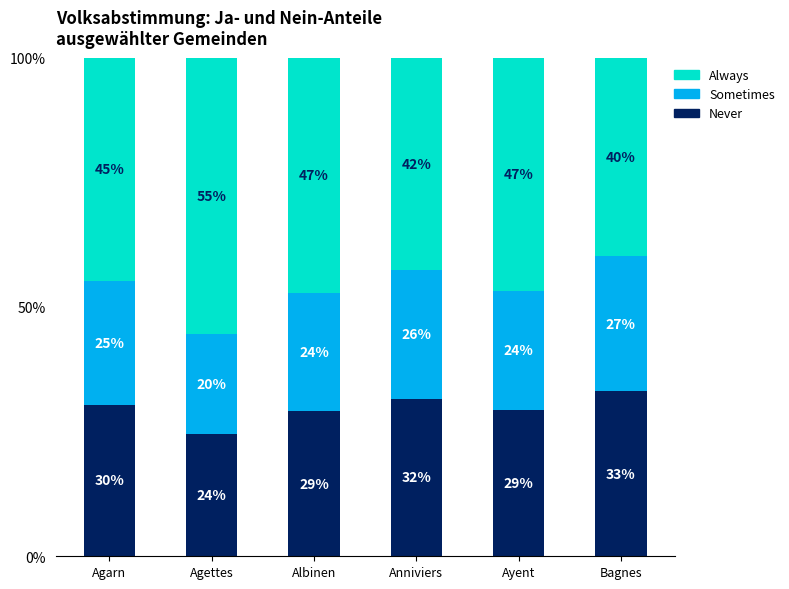

What are all the series names shown in the legend?

Always, Sometimes, Never